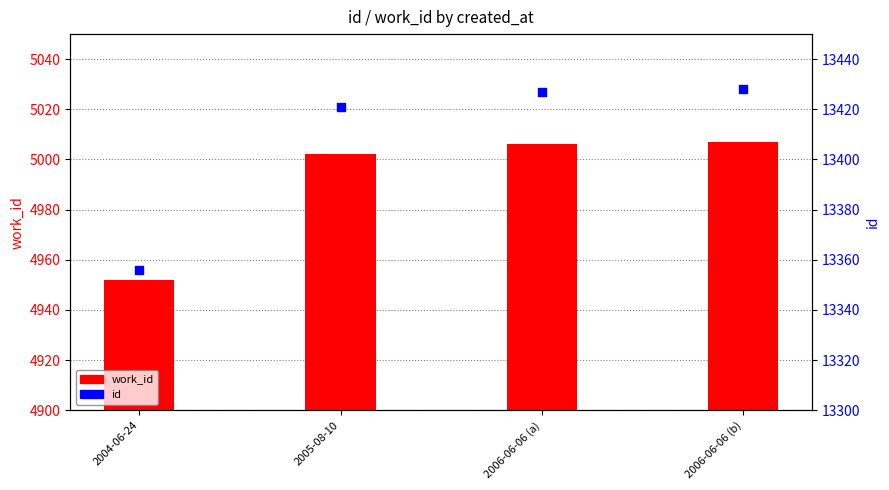

What are all the series names shown in the legend?

work_id, id